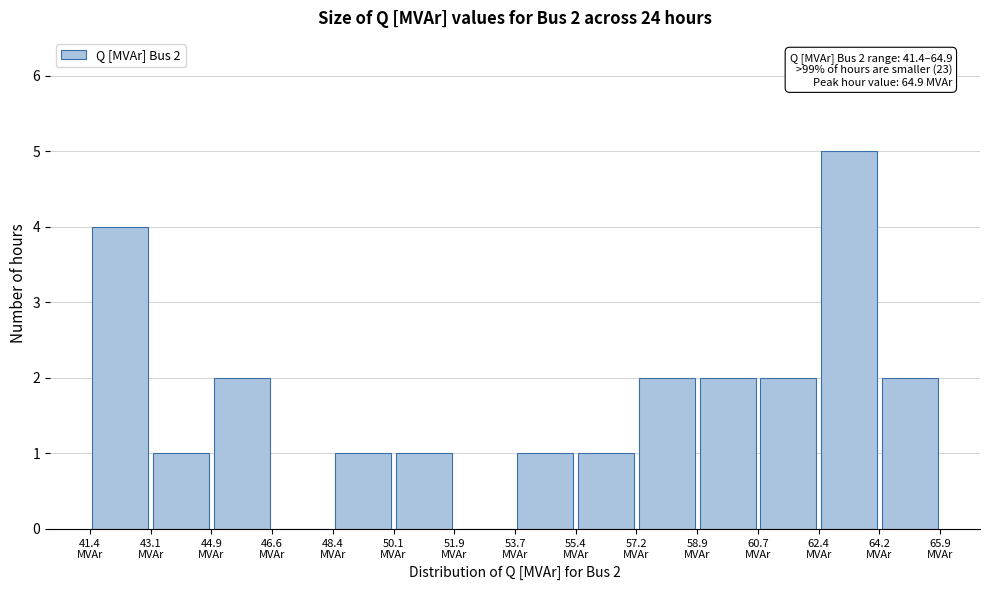

Over which range of the x-axis is the bar tallest?

62.40 to 64.15